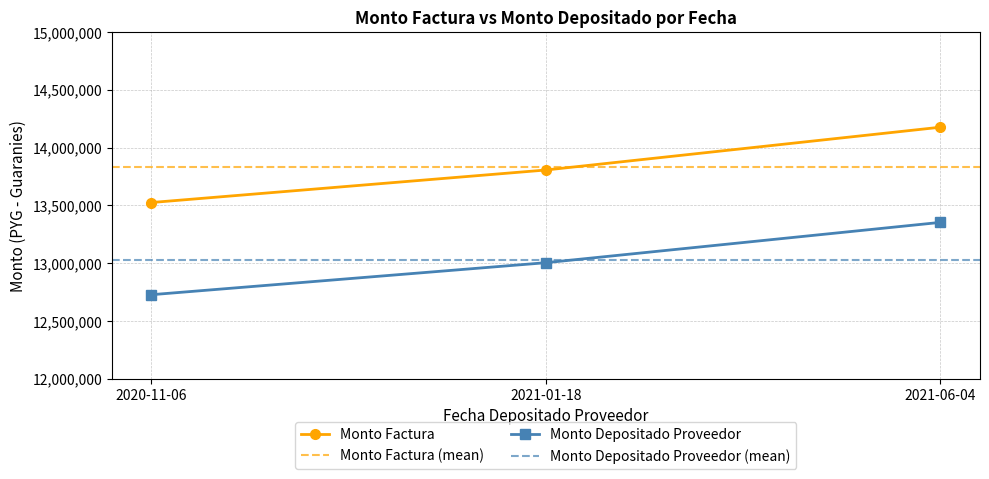

Is the value of monto_depositado_proveedor at 2021-06-04 greater than the value of monto_factura at 2020-11-06?

No